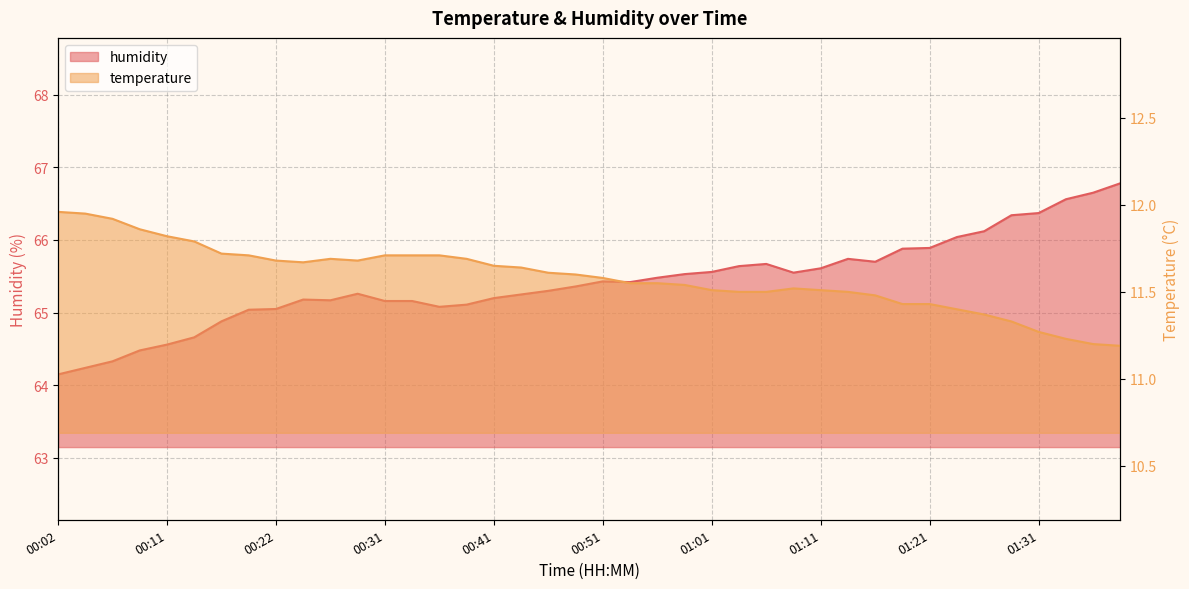

Reading right to left, transcribe all the data shown in this chart.

temperature: 11.2	11.2	11.2	11.3	11.3	11.4	11.4	11.4	11.4	11.5	11.5	11.5	11.5	11.5	11.5	11.5	11.5	11.6	11.6	11.6	11.6	11.6	11.6	11.7	11.7	11.7	11.7	11.7	11.7	11.7	11.7	11.7	11.7	11.7	11.8	11.8	11.9	11.9	11.9	12.0
humidity: 66.8	66.7	66.6	66.4	66.3	66.1	66.0	65.9	65.9	65.7	65.7	65.6	65.5	65.7	65.6	65.6	65.5	65.5	65.4	65.4	65.4	65.3	65.2	65.2	65.1	65.1	65.2	65.2	65.3	65.2	65.2	65.0	65.0	64.9	64.7	64.6	64.5	64.3	64.2	64.2